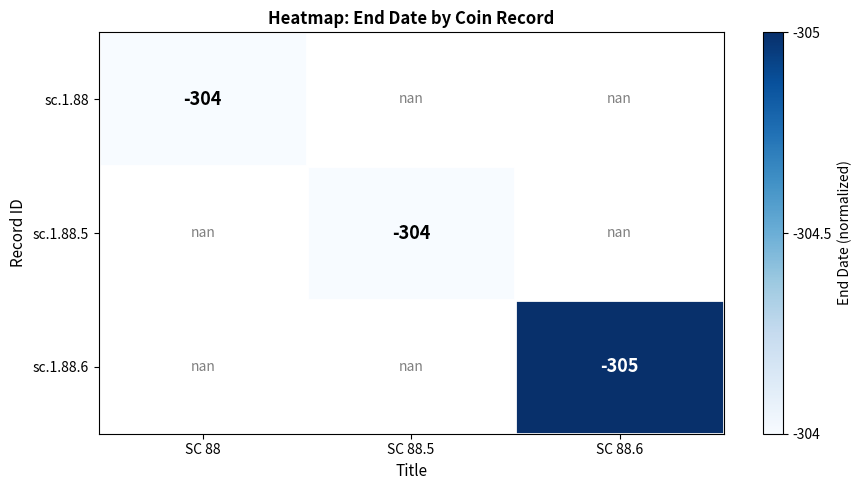

True or false: sc.1.88 has a value of -439.6 at SC 88.

False